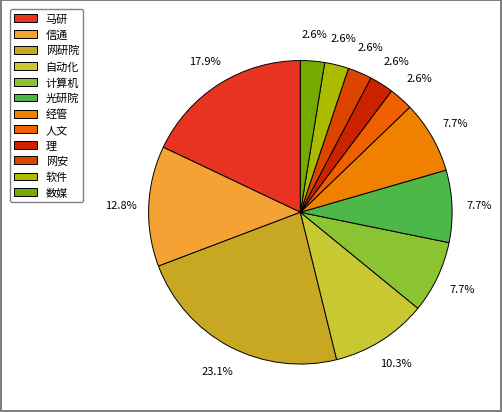

To the nearest percent, what is the difference between the 马研 and 软件 slice percentages?

15%